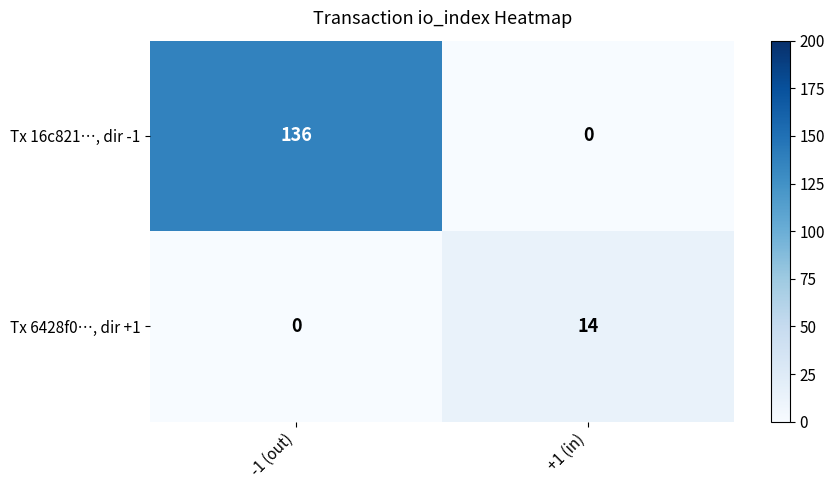

Which series changed the most between -1 (out) and +1 (in)?

Tx 16c821…, dir -1